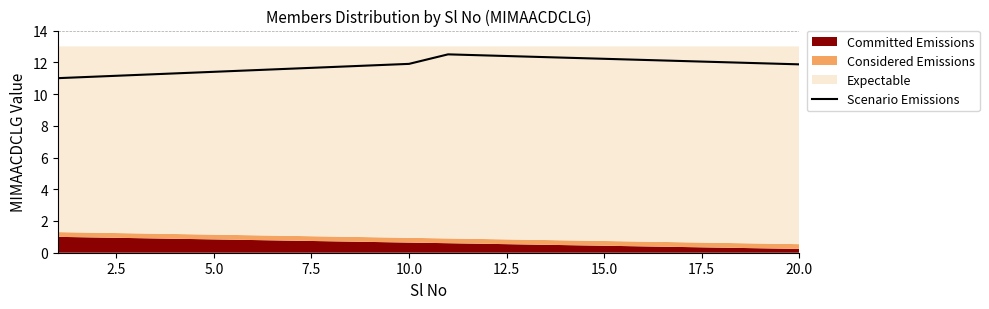

What is the lowest value of the Scenario Emissions series?

11.0